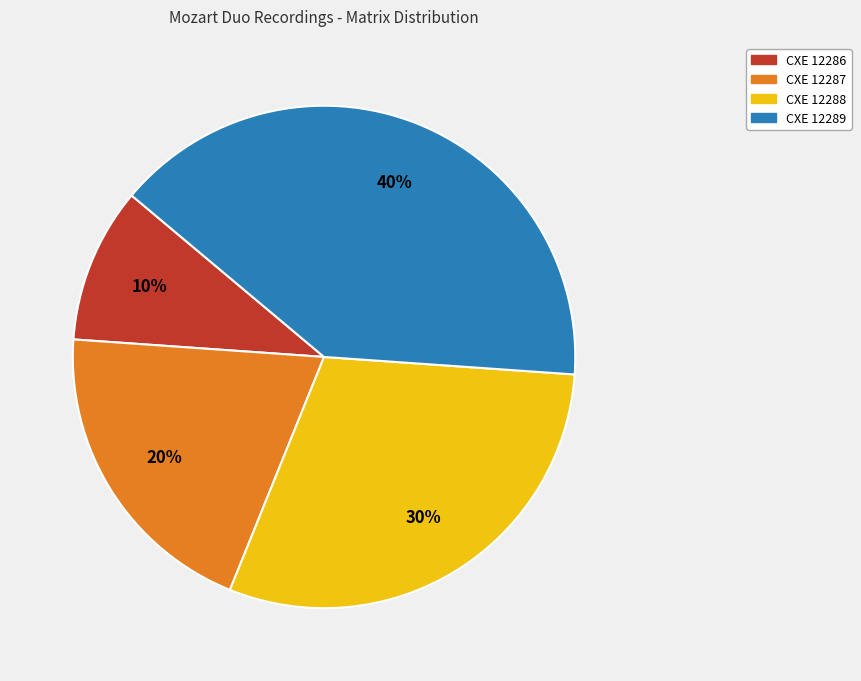

True or false: CXE 12288 accounts for 30% of the total.

True